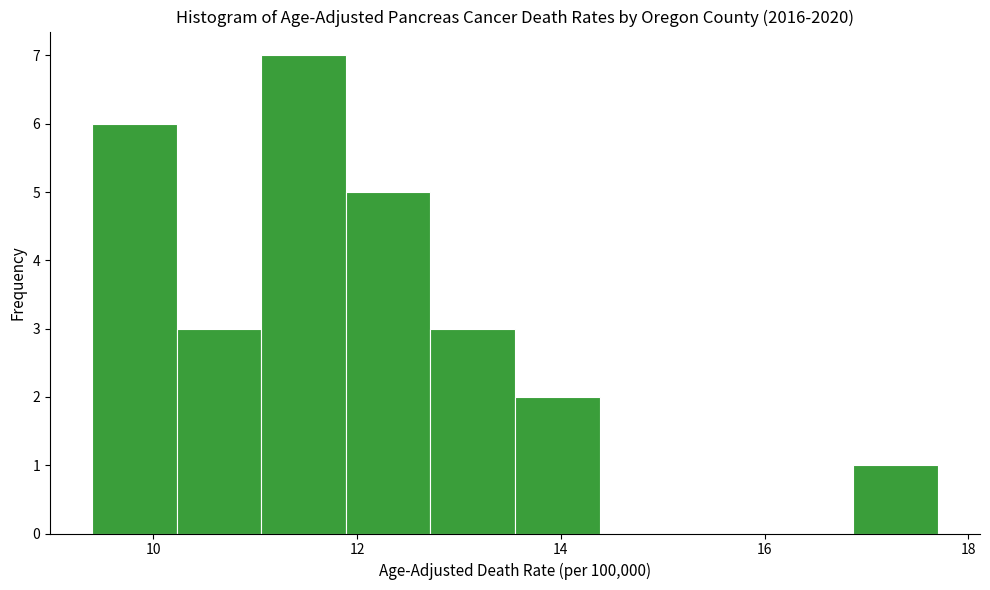

Reading left to right, list every bar in this chart as the range it spans on the x-axis followed by its height. Neither the bar edges nor the heights are printed on the chart, so give them approximately, as read against the axes.

9.4 to 10.2: 6
10.2 to 11.0: 3
11.0 to 11.8: 7
11.8 to 12.8: 5
12.8 to 13.6: 3
13.6 to 14.4: 2
14.4 to 15.2: 0
15.2 to 16.0: 0
16.0 to 16.8: 0
16.8 to 17.8: 1